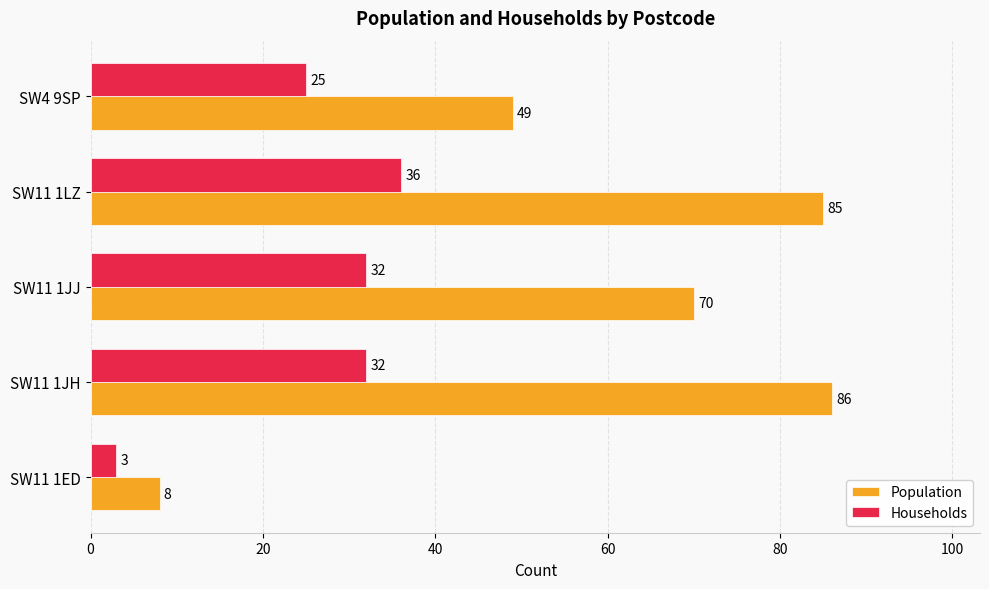

Rank the series by their average value, from highest to lowest.

Population, Households